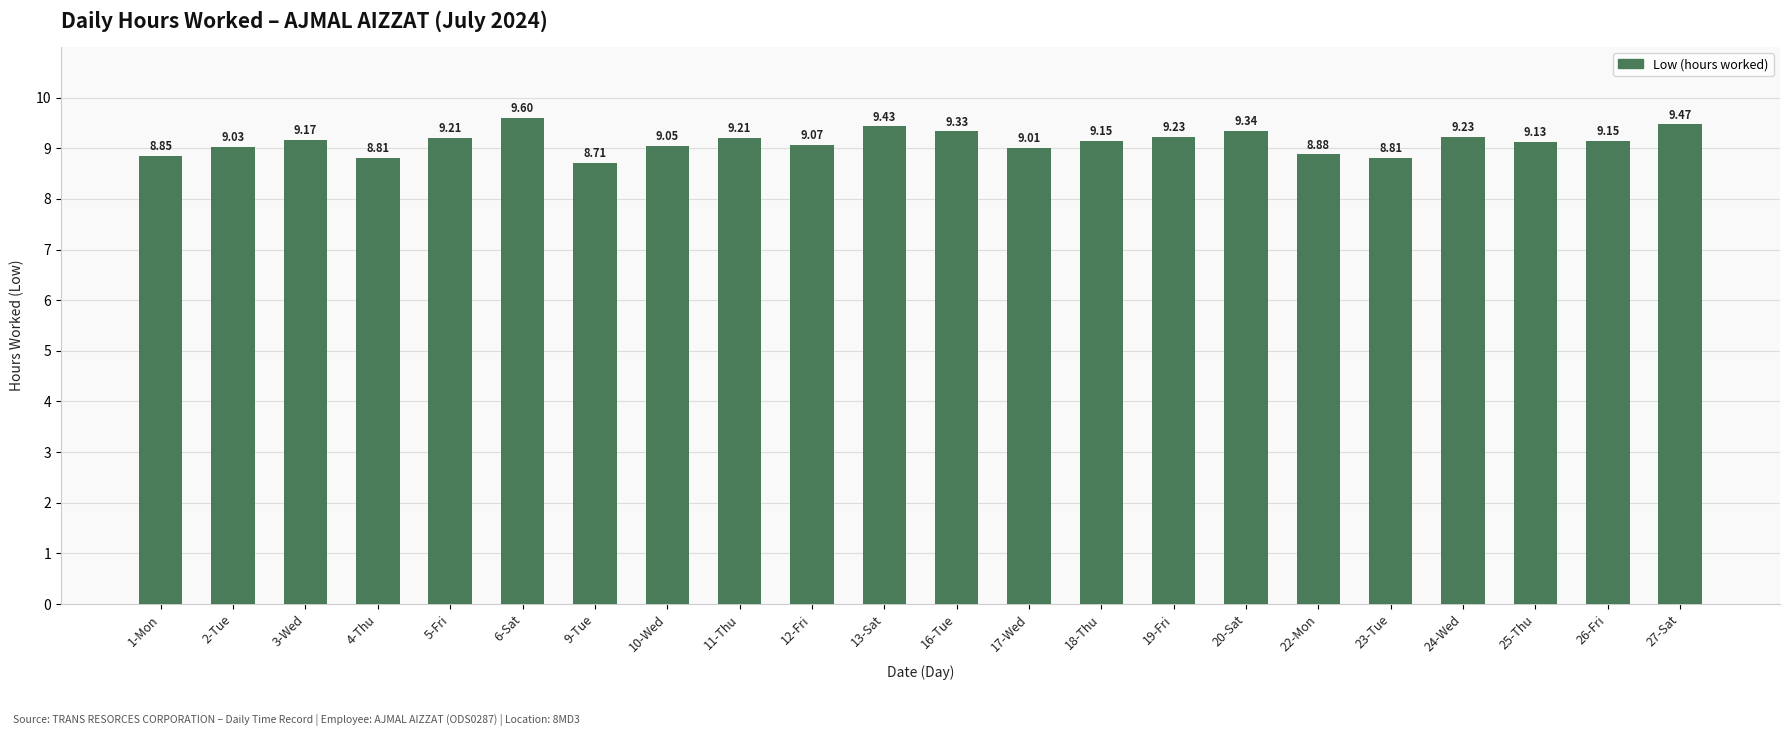

Where does the data first go above 9?

2-Tue